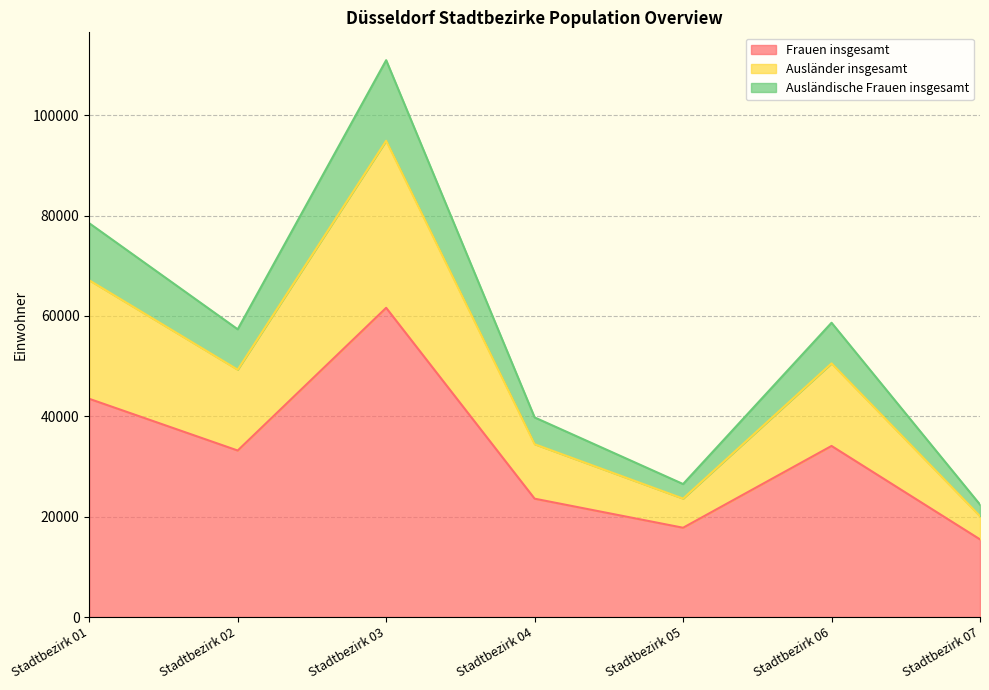

The Frauen insgesamt series shows 7456 at Stadtbezirk 04. True or false?

False